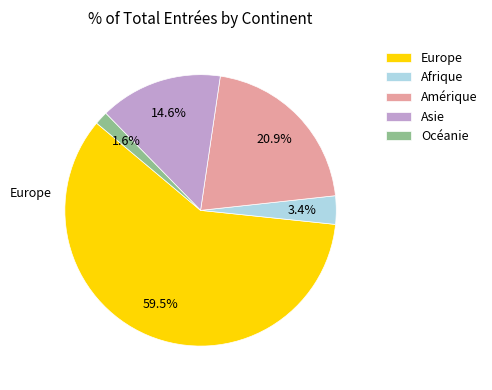

What percentage is the Amérique slice, to the nearest percent?

21%